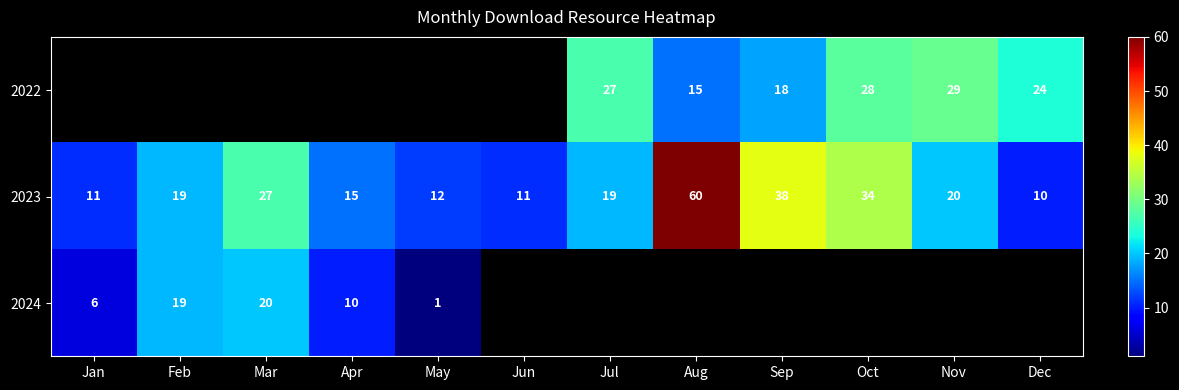

What is the minimum value for 2023?

10